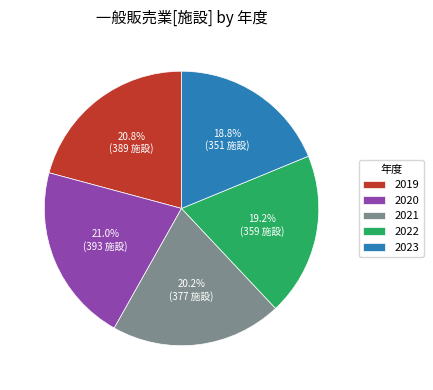

Is there any slice that represents more than half of the pie?

No